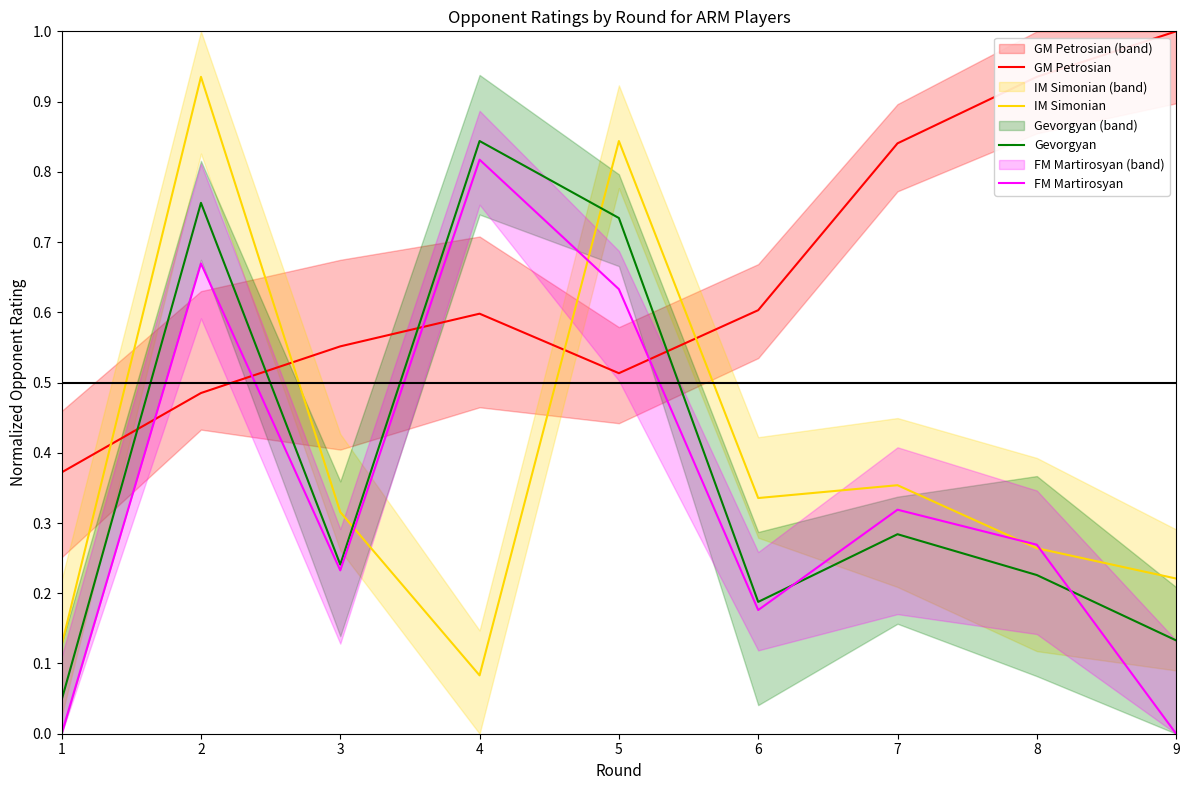

Which series has the largest total across all categories?

GM Petrosian